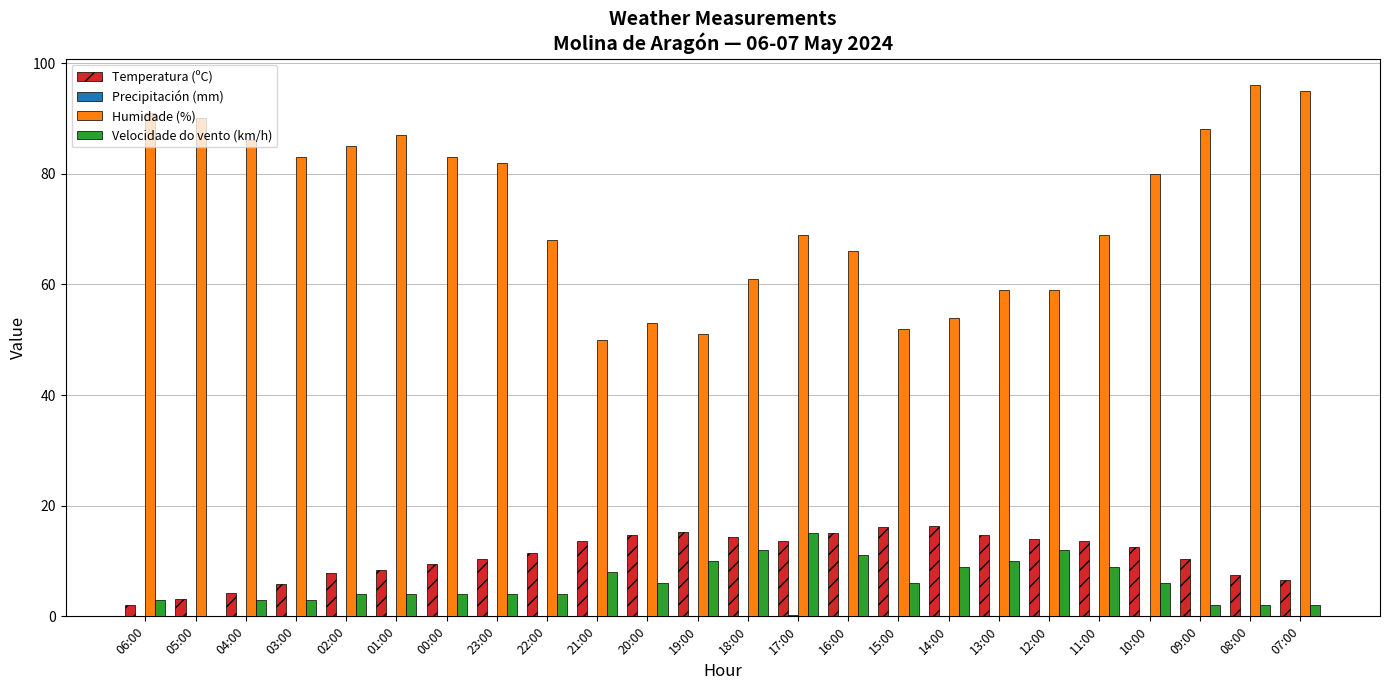

Count the number of data series in this chart.

4